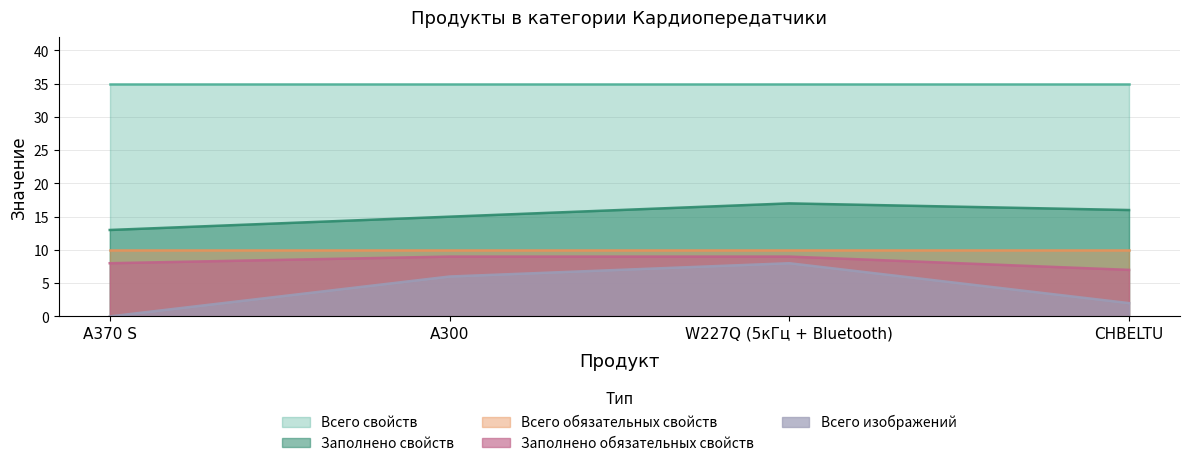

What is the sum of the Всего изображений values at CHBELTU and W227Q (5кГц + Bluetooth)?

10